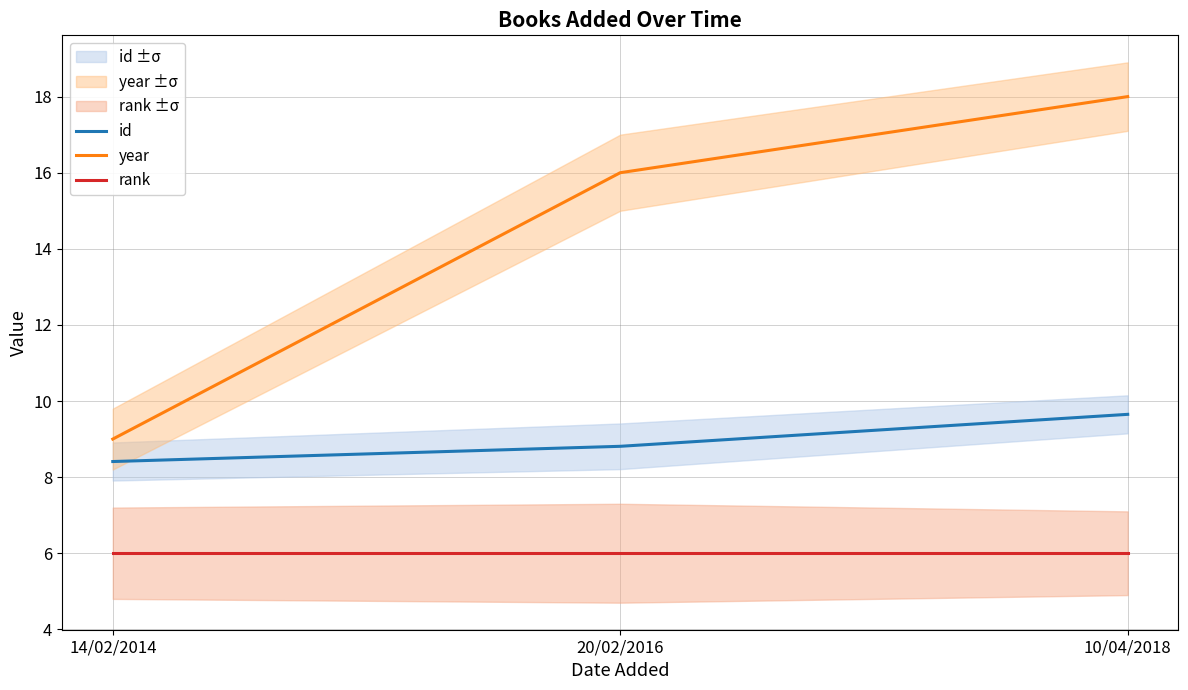

Reading left to right, list all the values displayed in this chart.

id: 14/02/2014=8.4	20/02/2016=8.8	10/04/2018=9.7
year: 14/02/2014=9.0	20/02/2016=16.0	10/04/2018=18.0
rank: 14/02/2014=6.0	20/02/2016=6.0	10/04/2018=6.0